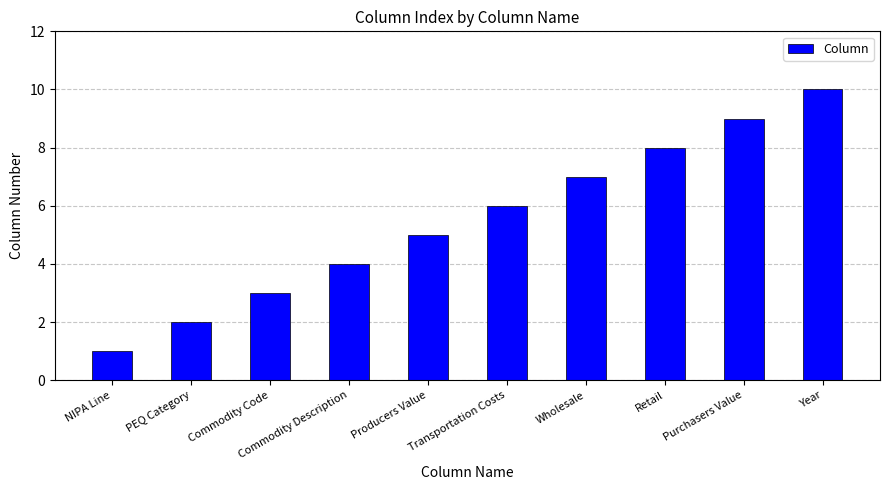

Which label corresponds to the smallest value in the chart?

NIPA Line